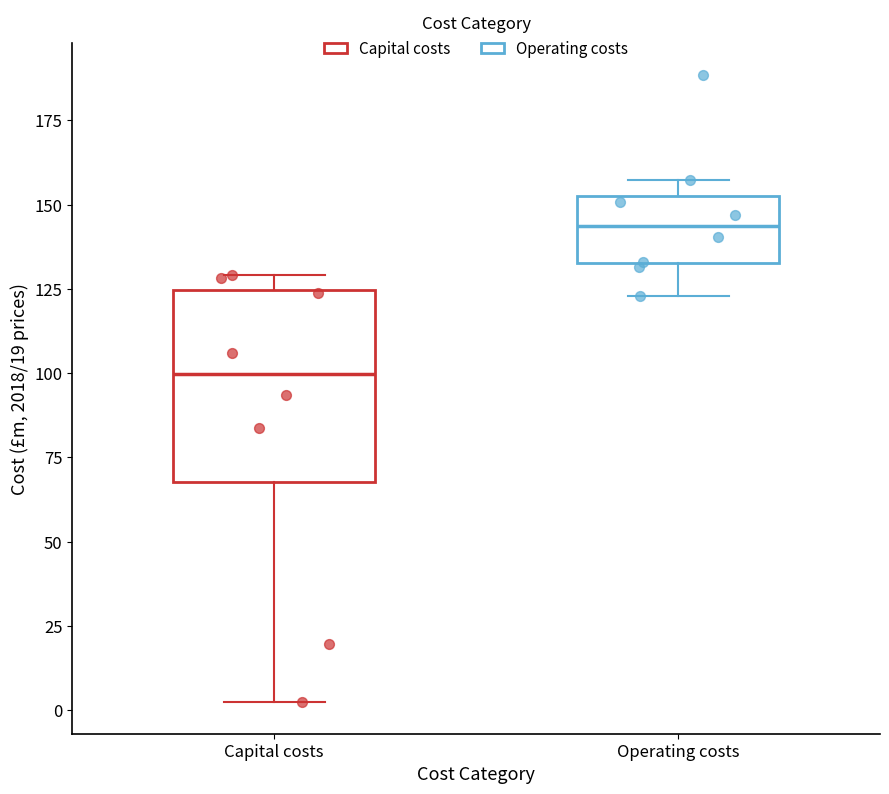

Where is the upper edge of the box for Capital costs on the y-axis? The values are not printed on the chart, so give them approximately, as read against the axis.

125